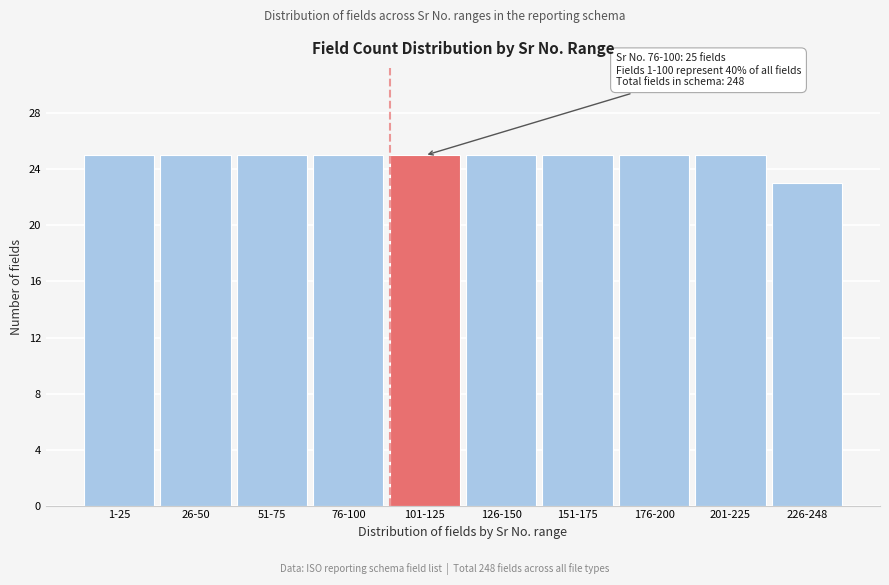

Reading left to right, what are all the values shown in this chart?

25	25	25	25	25	25	25	25	25	23